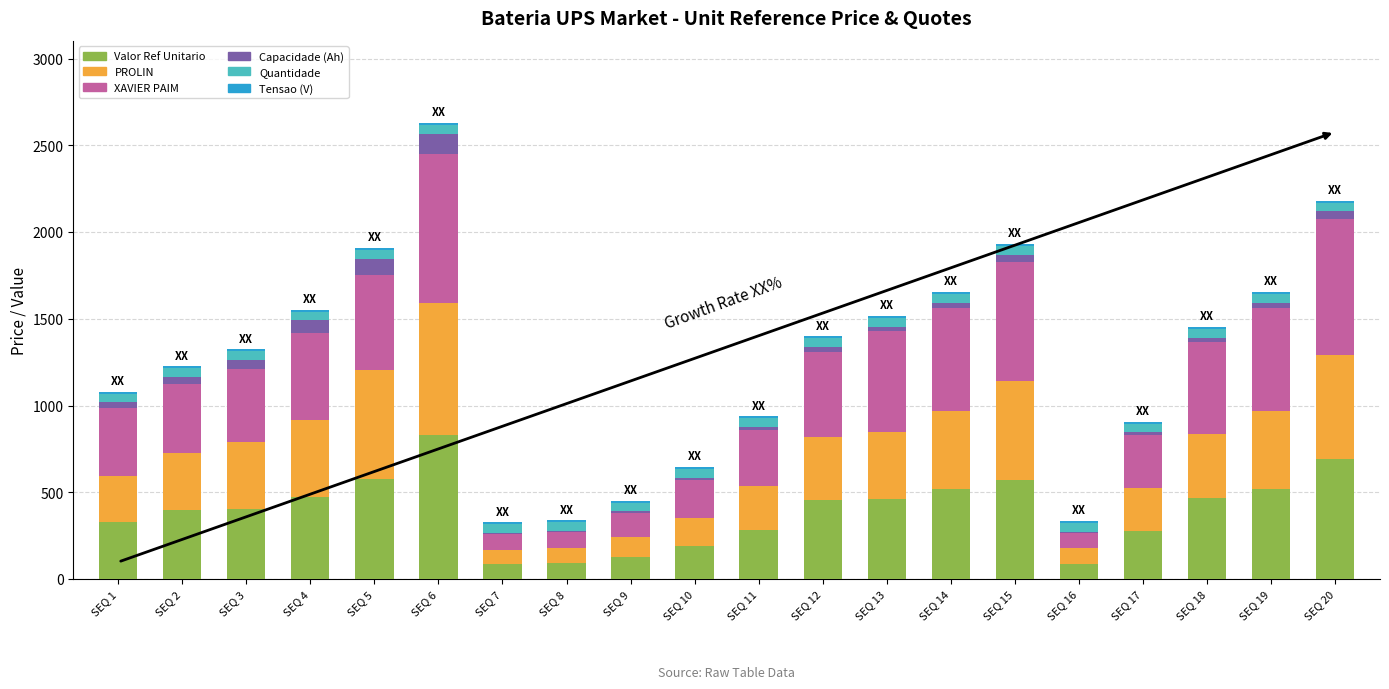

Which category has the highest value in the Valor Ref Unitario series?

SEQ 6